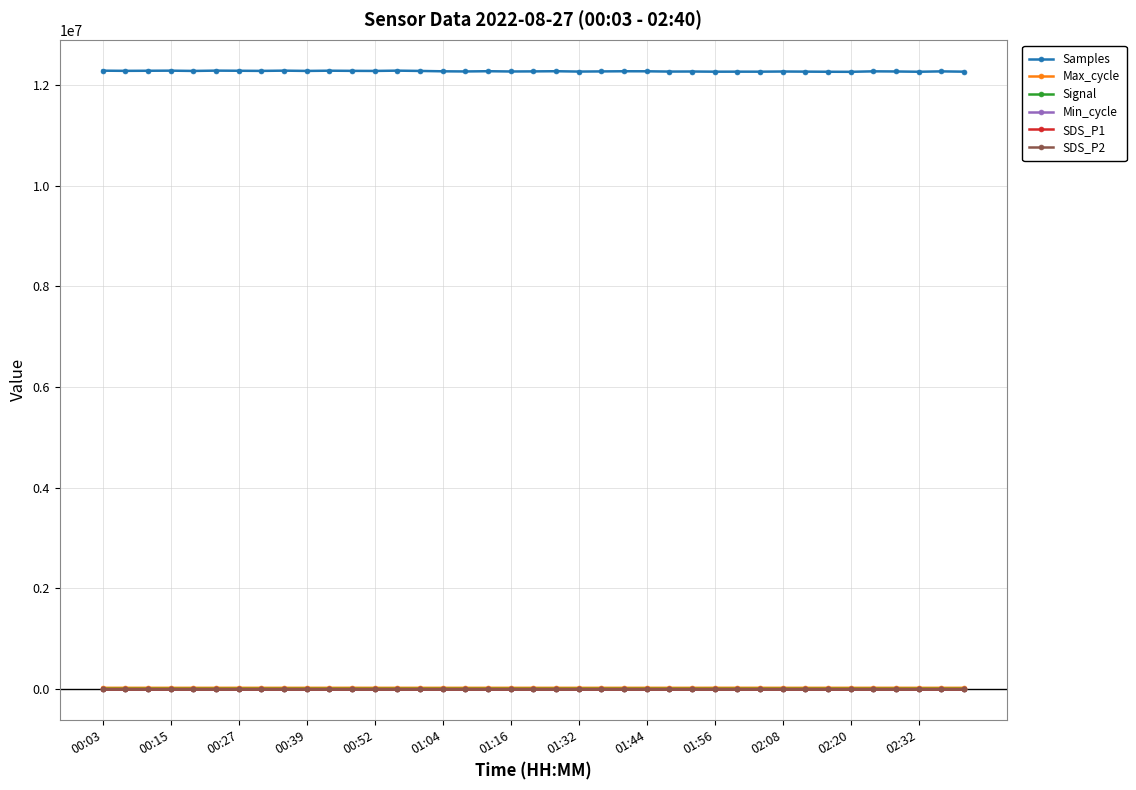

Is this an area chart (filled region under the line)?

No